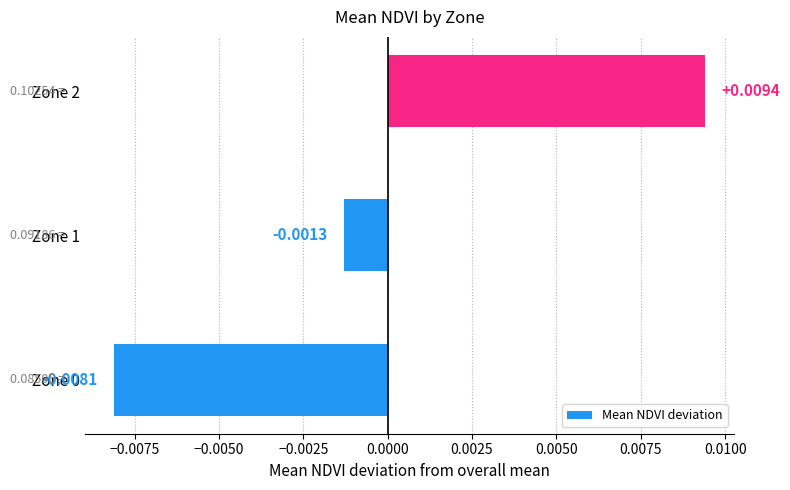

Between Zone 0 and Zone 2, which is larger?

Zone 2